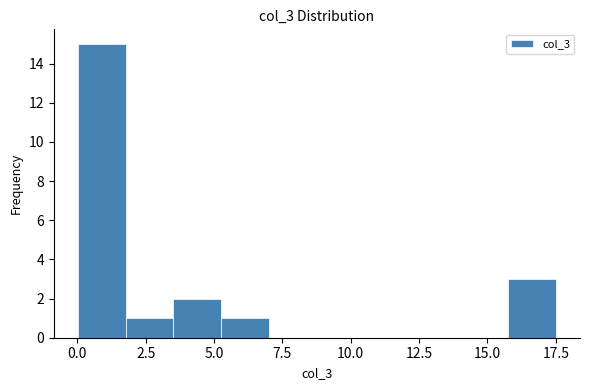

Read against the x-axis, roughly where is the centre of the tallest bar?

1.0